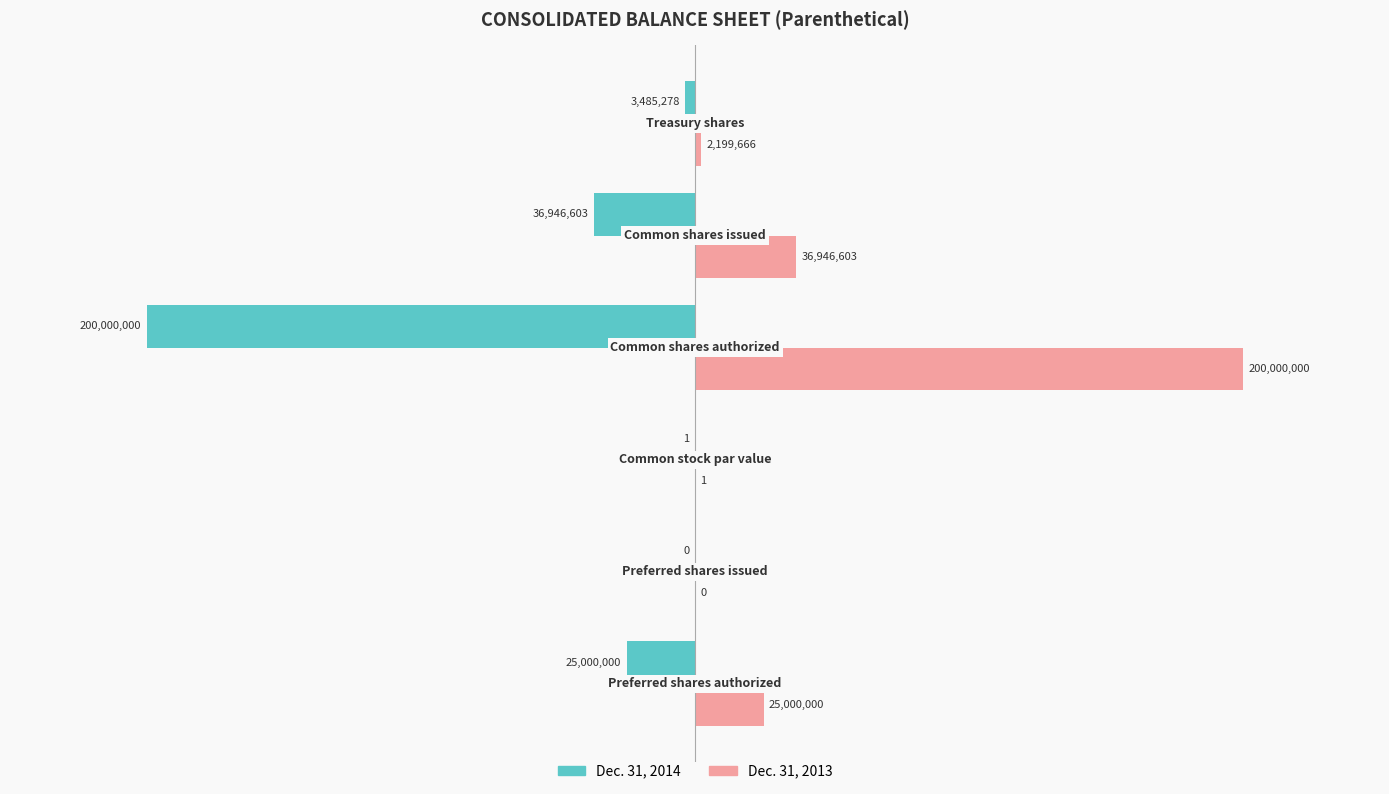

How many distinct data groups are displayed?

2